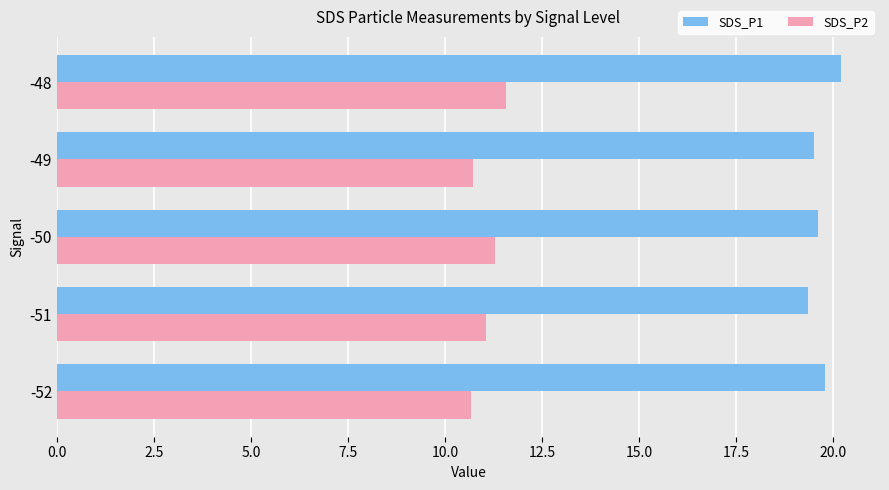

At -50, list the series in order from smallest to largest.

SDS_P2, SDS_P1